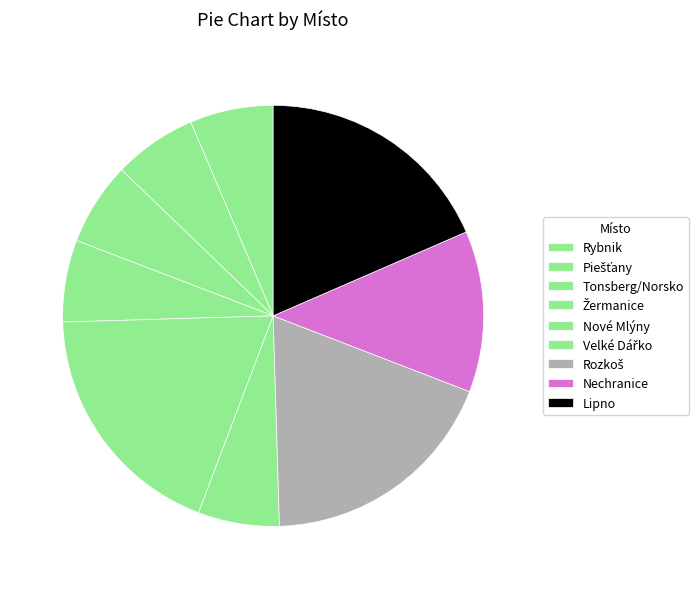

How many segments does this pie chart have?

9